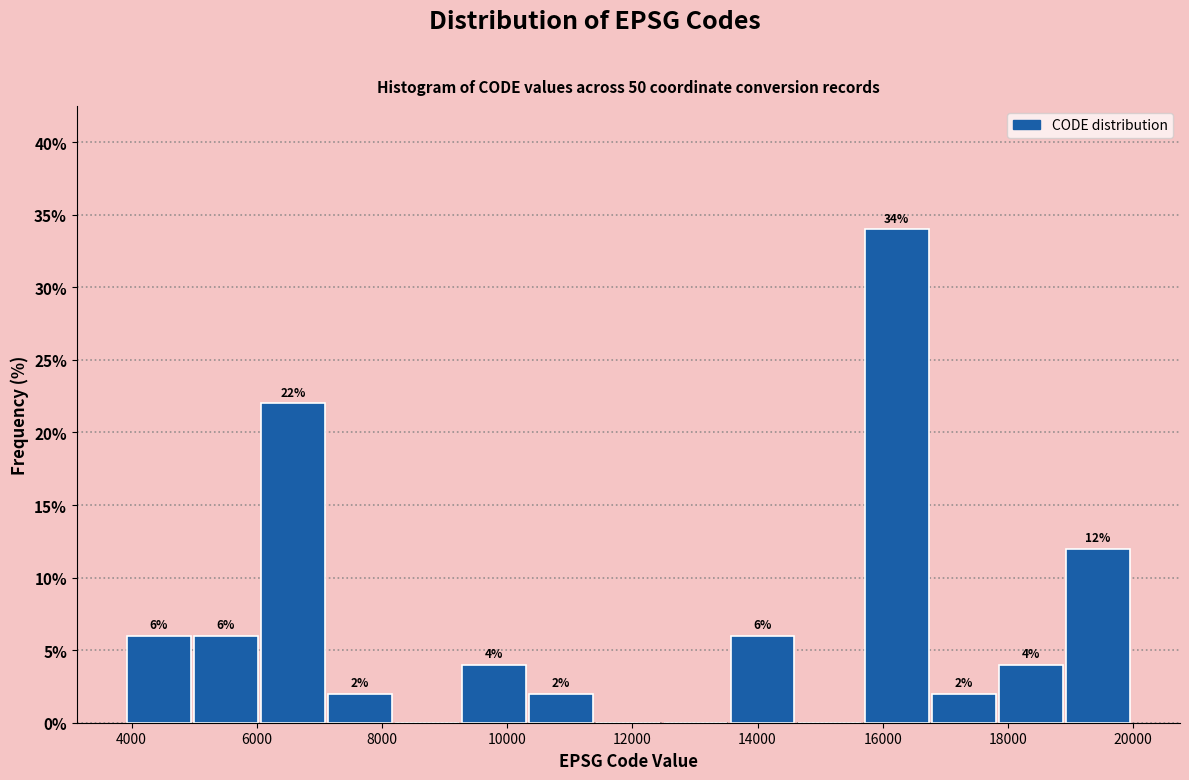

Which range on the x-axis has the tallest bar?

15600 to 16800